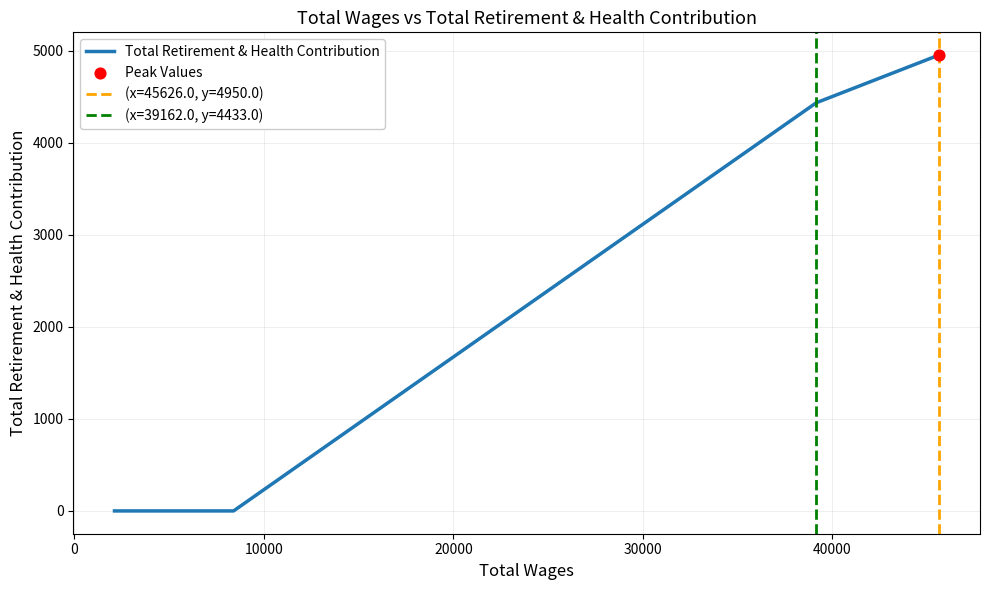

Which has a higher value, 0 or 10000?

10000